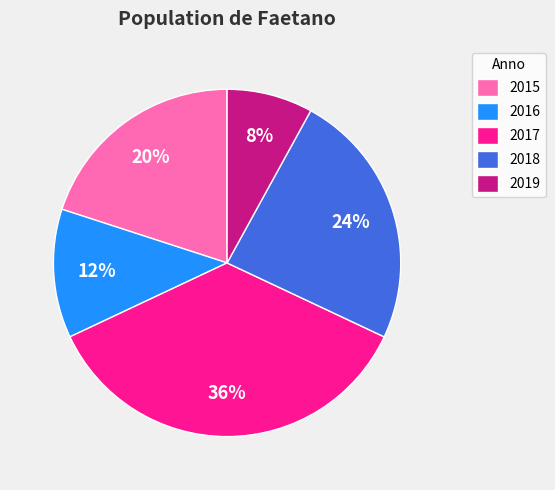

Do 2017 and 2015 together represent more than half of the pie?

Yes